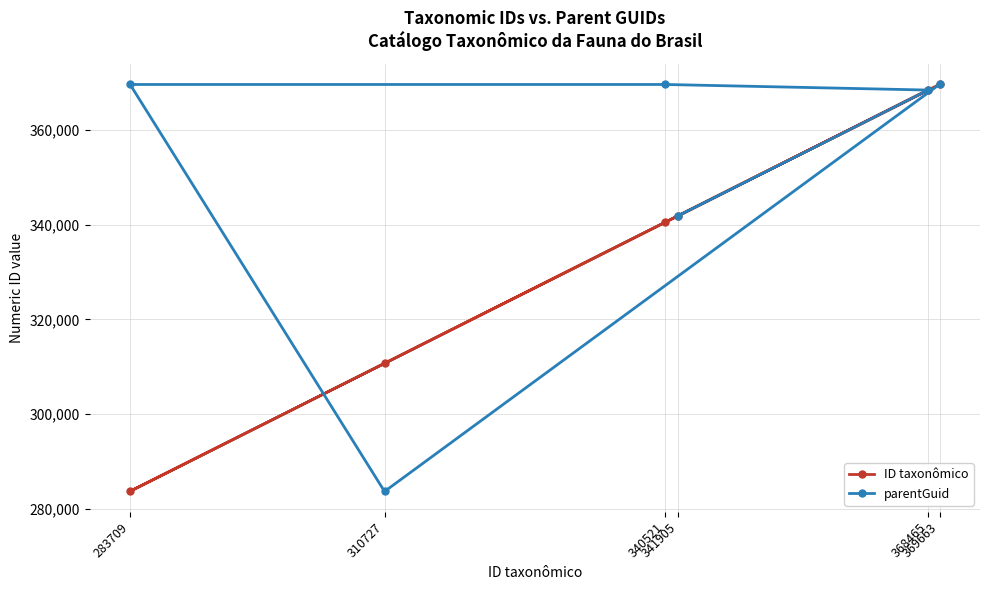

Which category has the lowest value in the ID taxonômico series?

283709